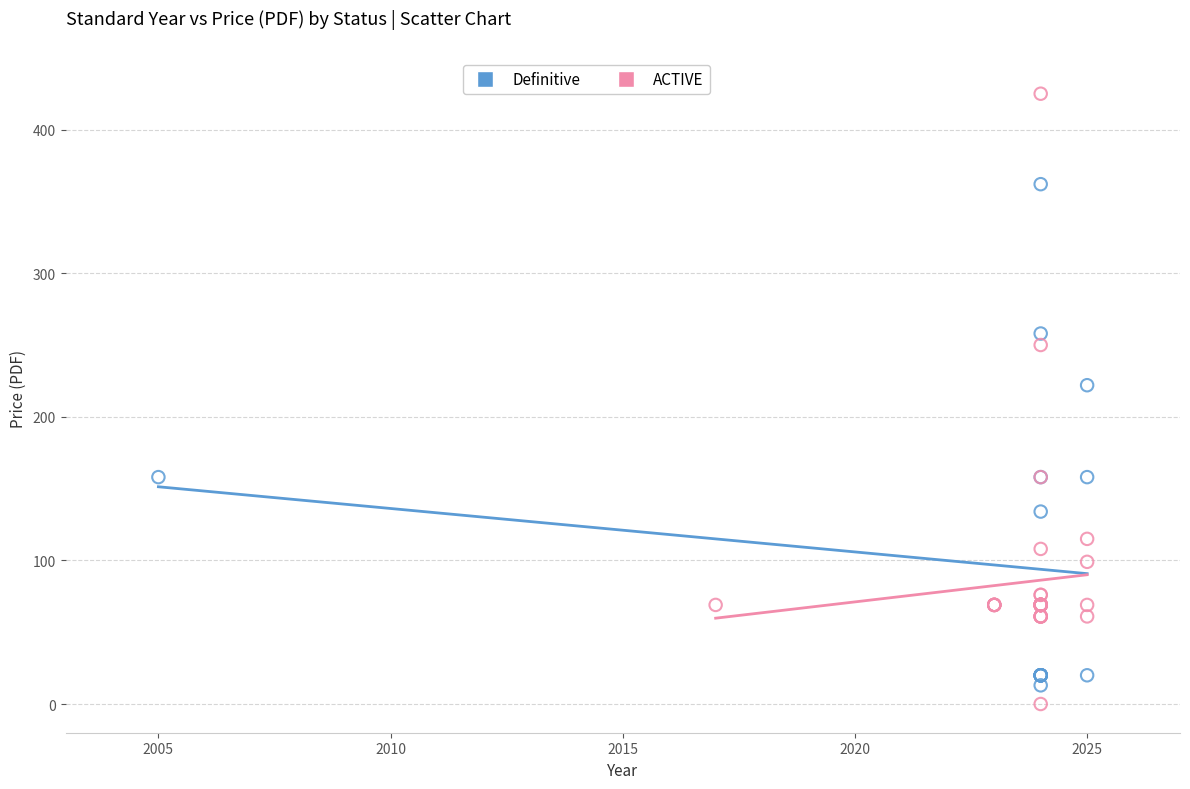

Which series has the largest Y range (max minus min)?

ACTIVE